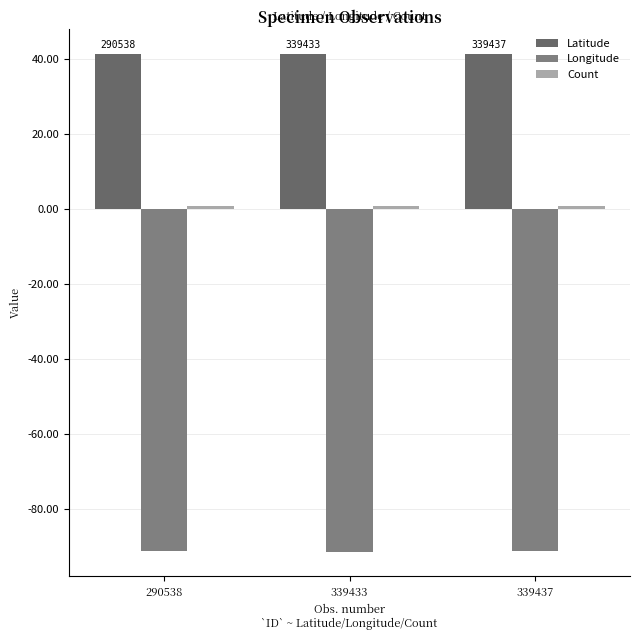

The Count series shows 1.0 at 339433. True or false?

True